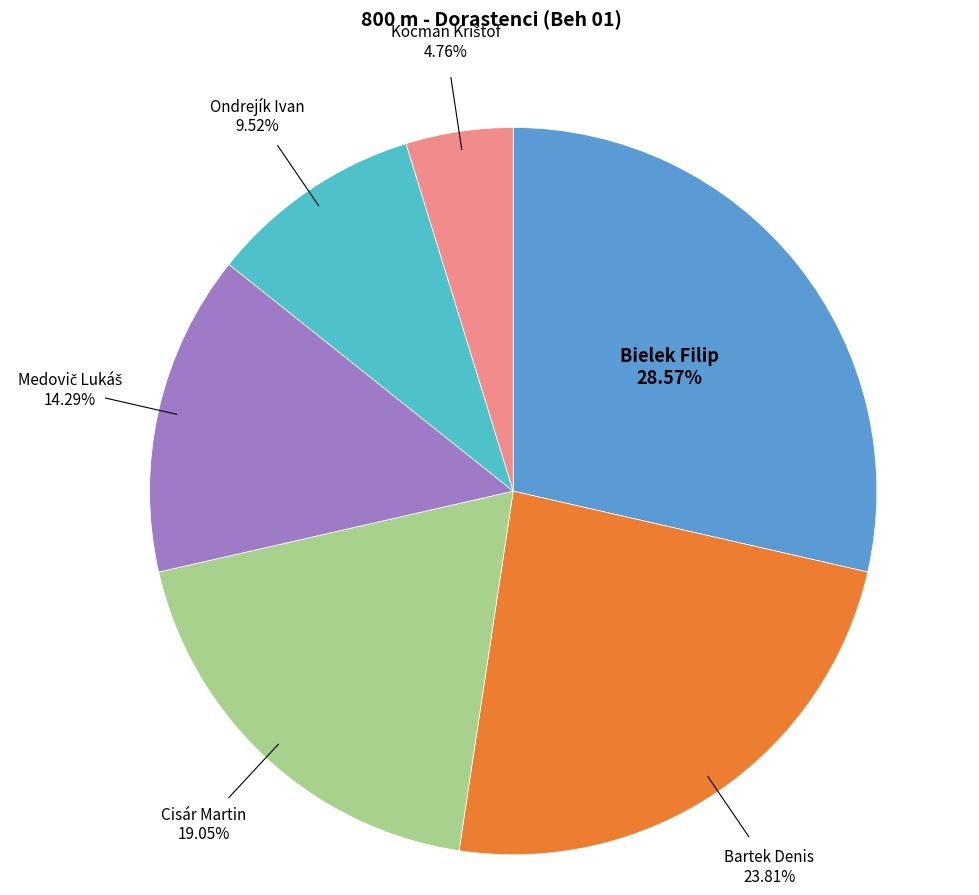

What is the ratio of the value at Bielek Filip to the value at Ondrejík Ivan?

3.0